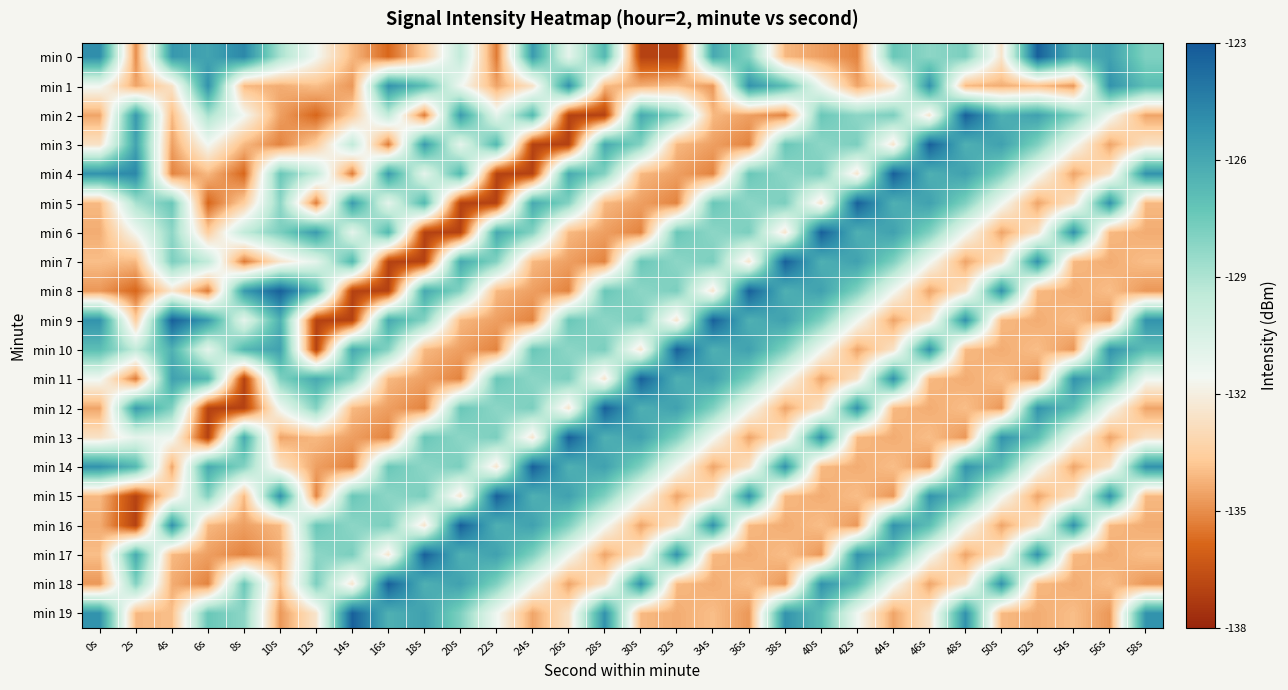

What is the greatest value displayed?

-123.3